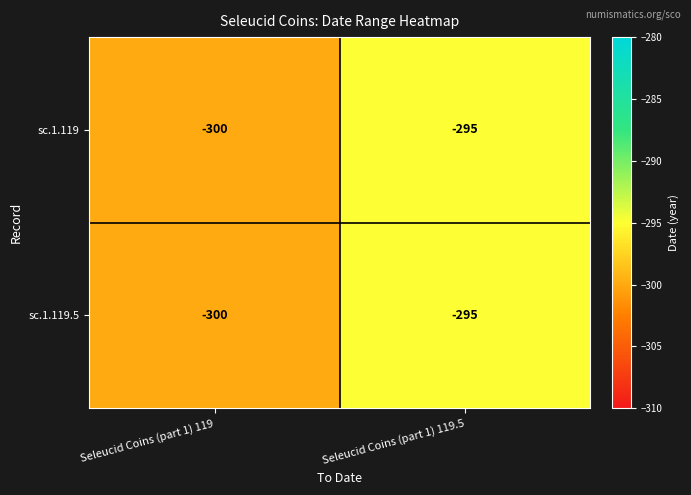

True or false: sc.1.119 has a value of -300 at Seleucid Coins (part 1) 119.

True